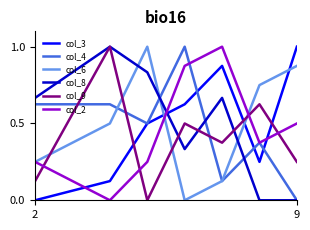

What is the highest value of the col_4 series?

1.0